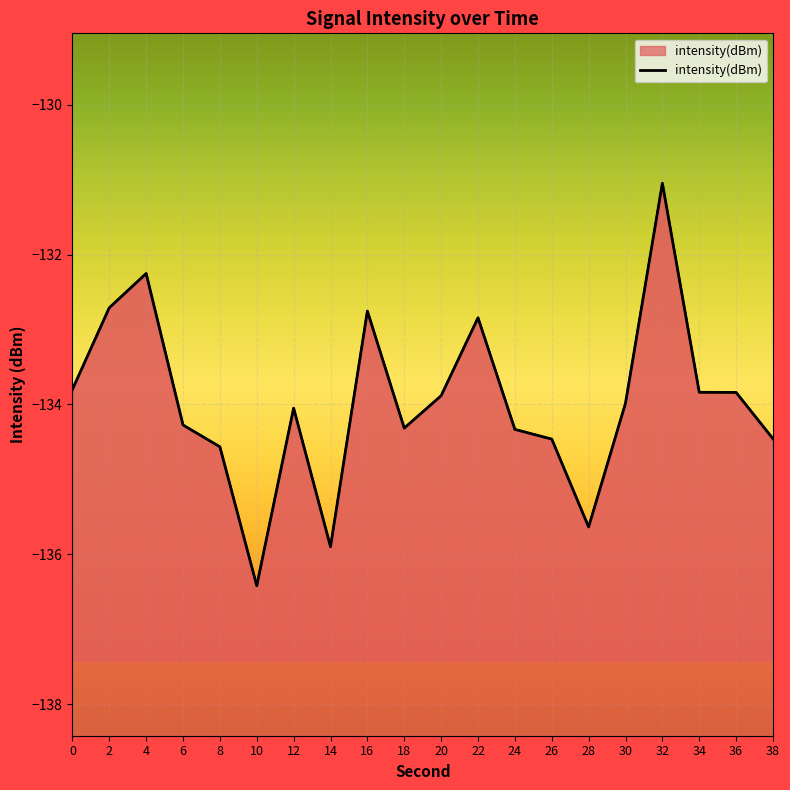

What is the smallest value displayed?

-136.4